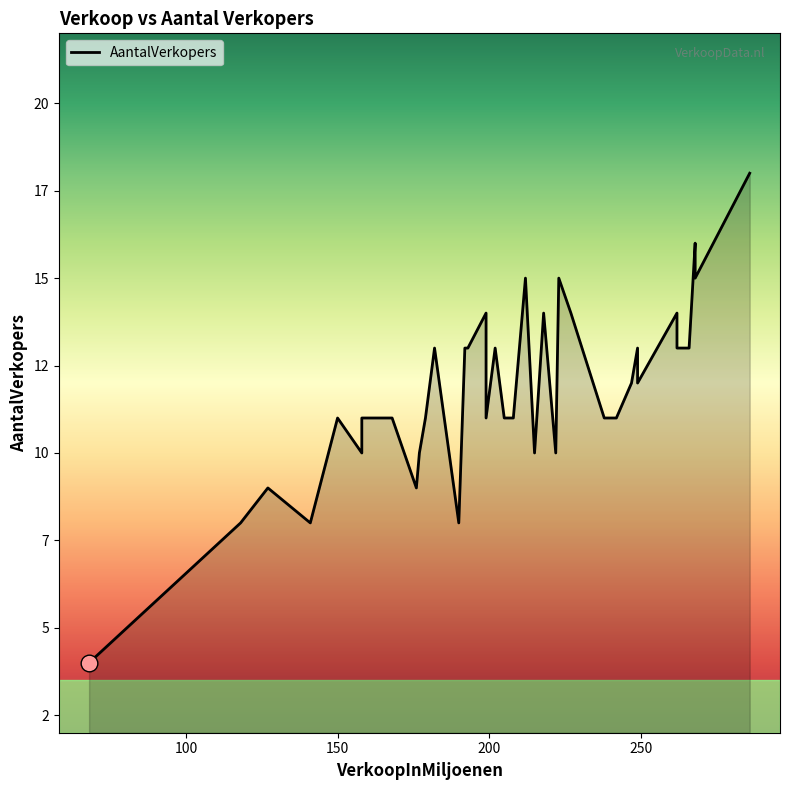

What is the value of the 40th point from the left?

18